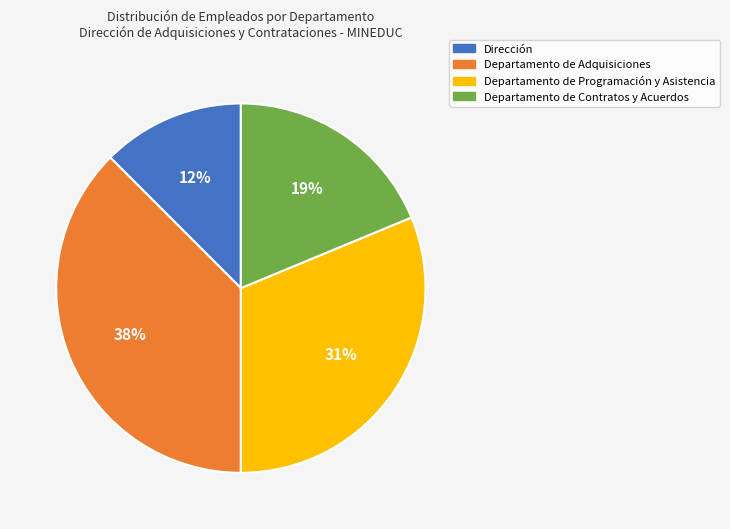

How many segments does this pie chart have?

4